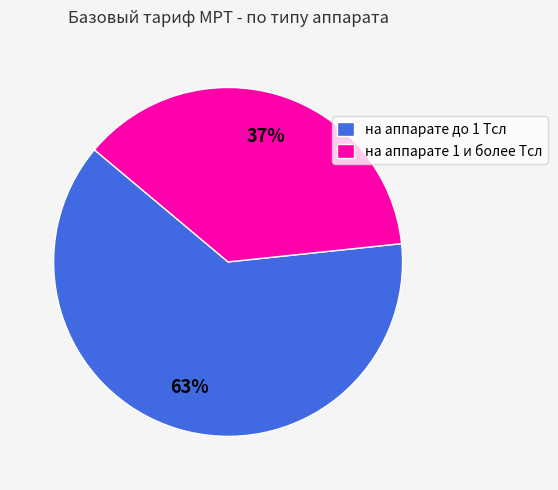

Rank the categories by value from highest to lowest.

на аппарате до 1 Тсл, на аппарате 1 и более Тсл